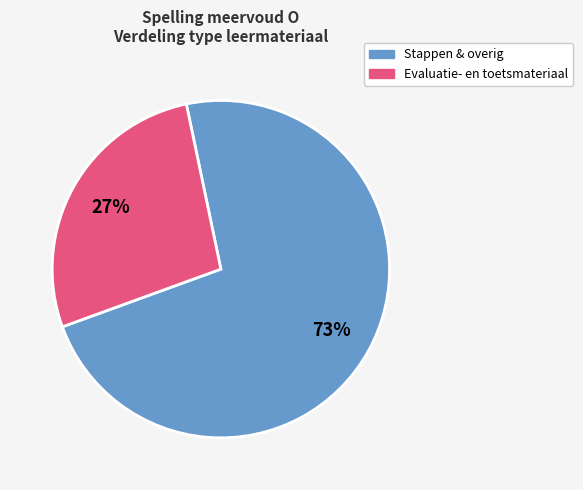

Is there any slice that represents more than half of the pie?

Yes